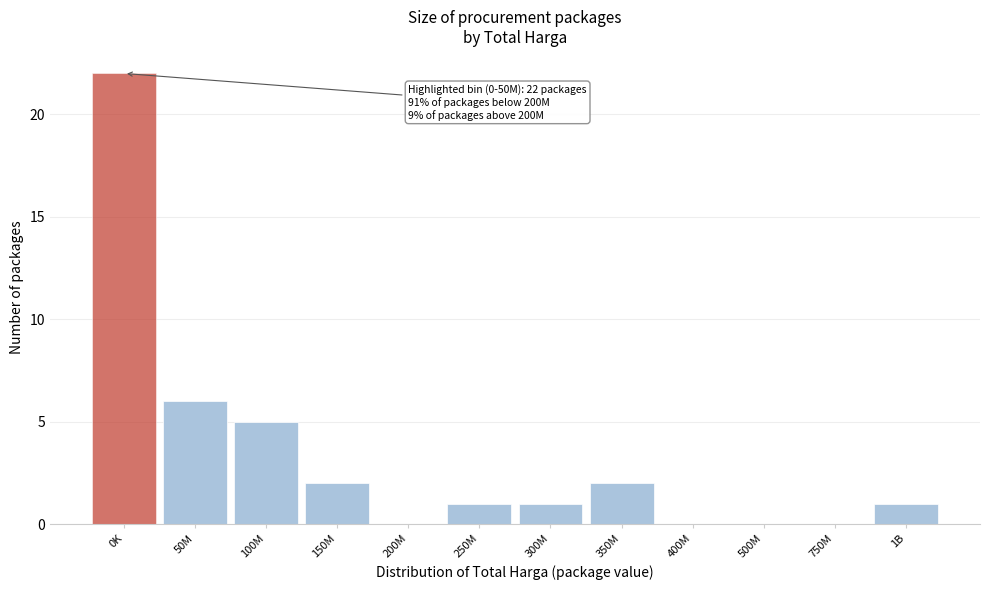

Reading left to right, transcribe all the data shown in this chart.

0K=22	50M=6	100M=5	150M=2	200M=0	250M=1	300M=1	350M=2	400M=0	500M=0	750M=0	1B=1